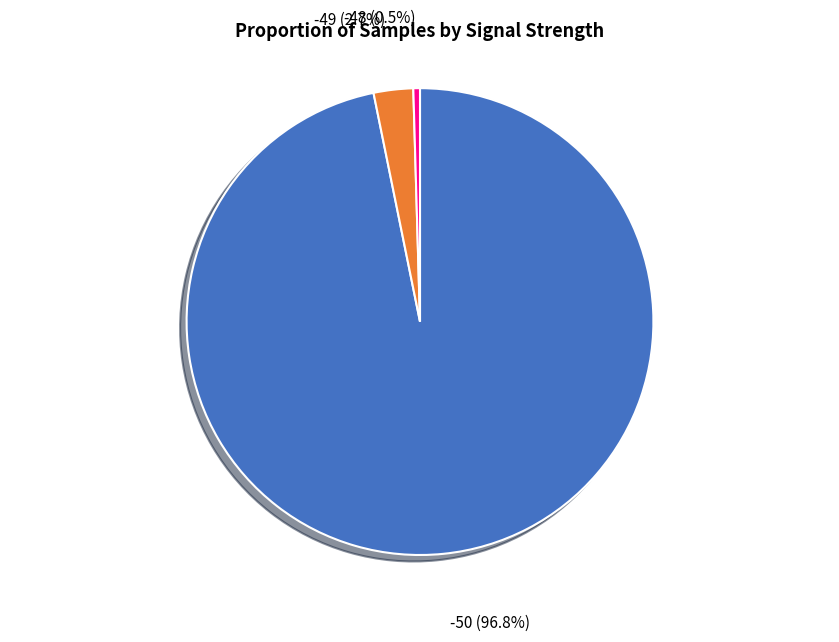

Does any single category account for the majority?

Yes